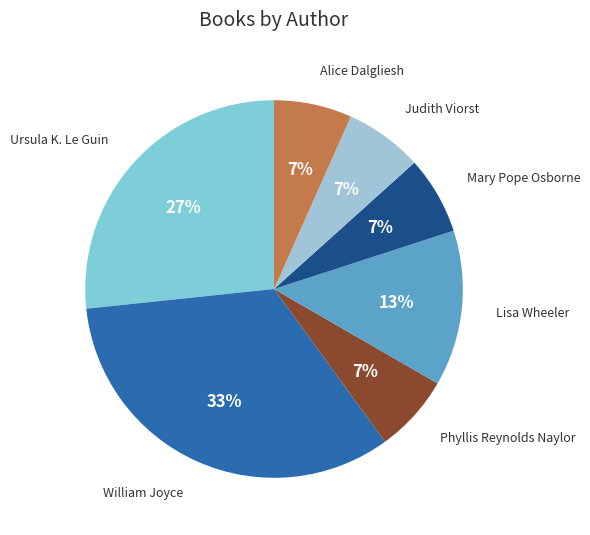

Count the number of slices in the pie.

7